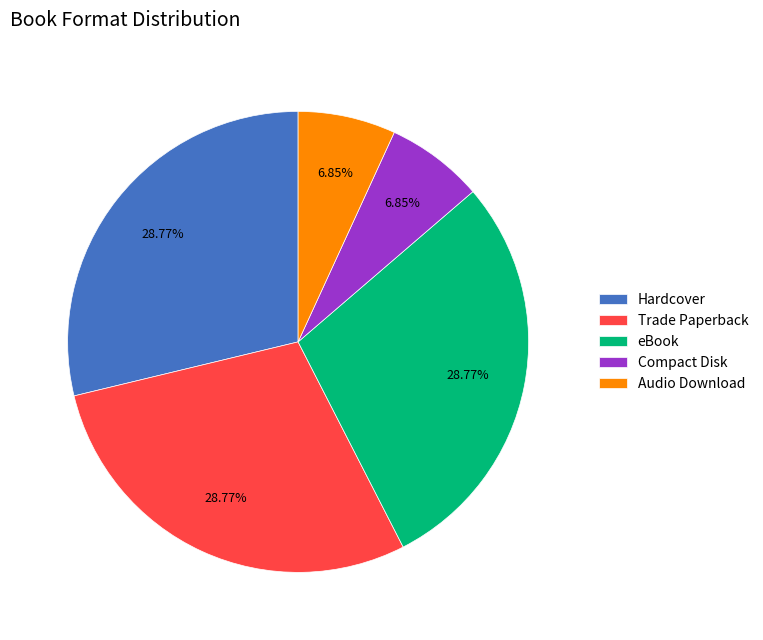

Is the sum of Compact Disk and eBook greater than half?

No